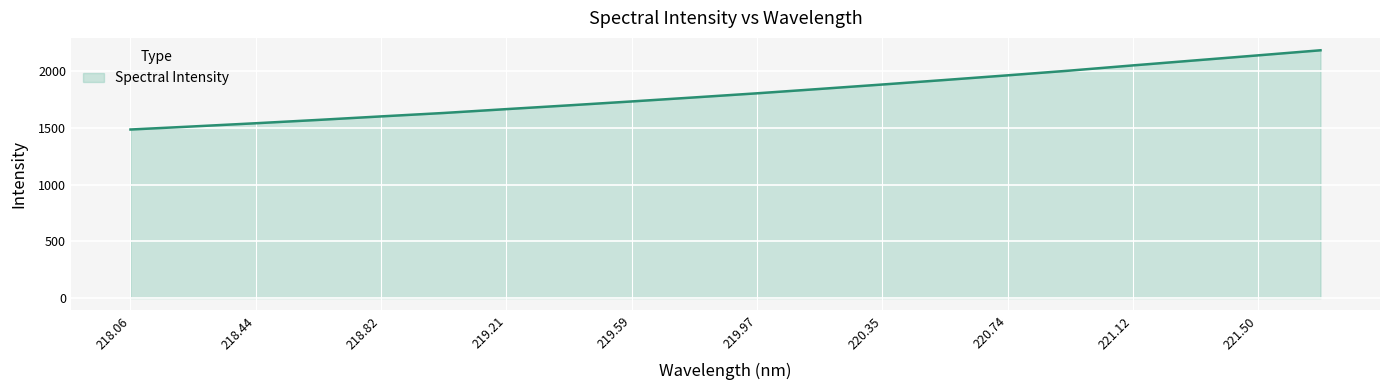

What is the maximum value shown in the chart?

2185.5